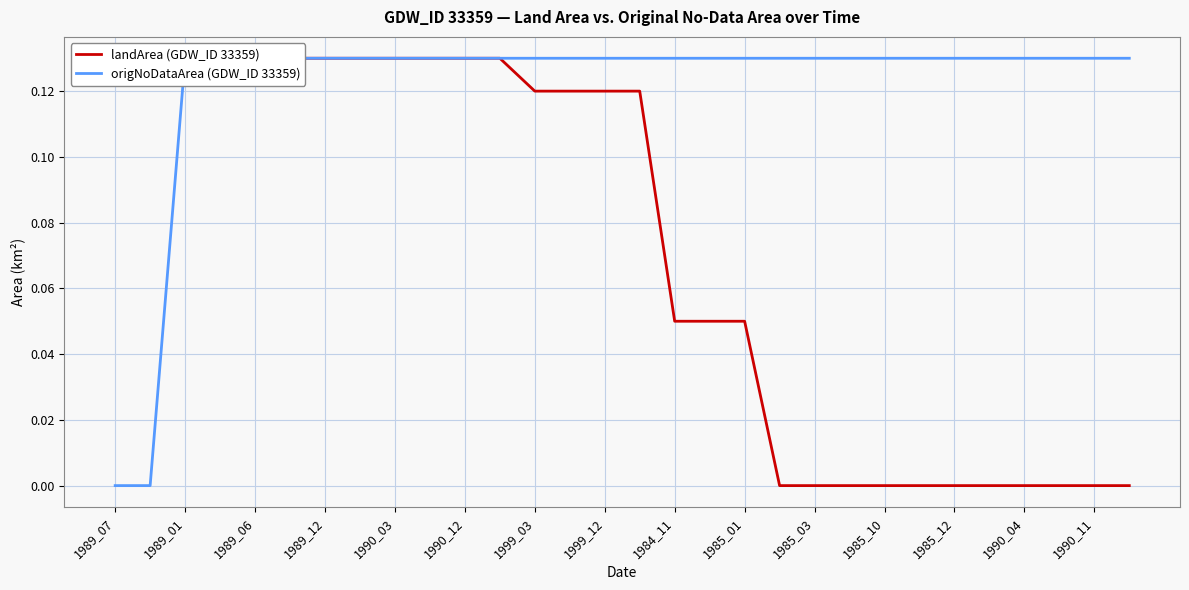

What is the average value of the landArea (GDW_ID 33359) series?

0.1